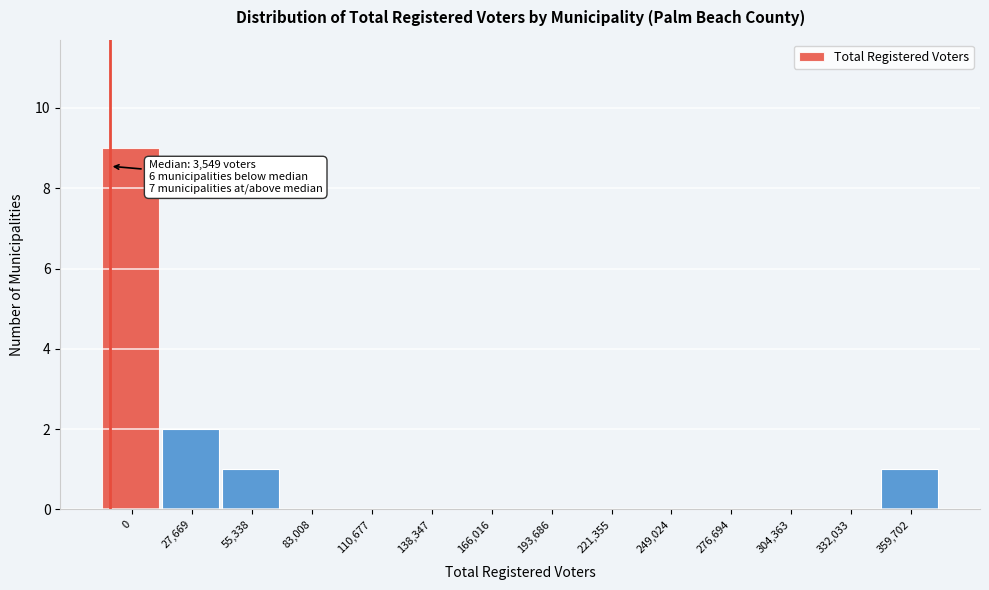

Reading left to right, transcribe all the data shown in this chart.

0=9	27,669=2	55,338=1	83,008=0	110,677=0	138,347=0	166,016=0	193,686=0	221,355=0	249,024=0	276,694=0	304,363=0	332,033=0	359,702=1